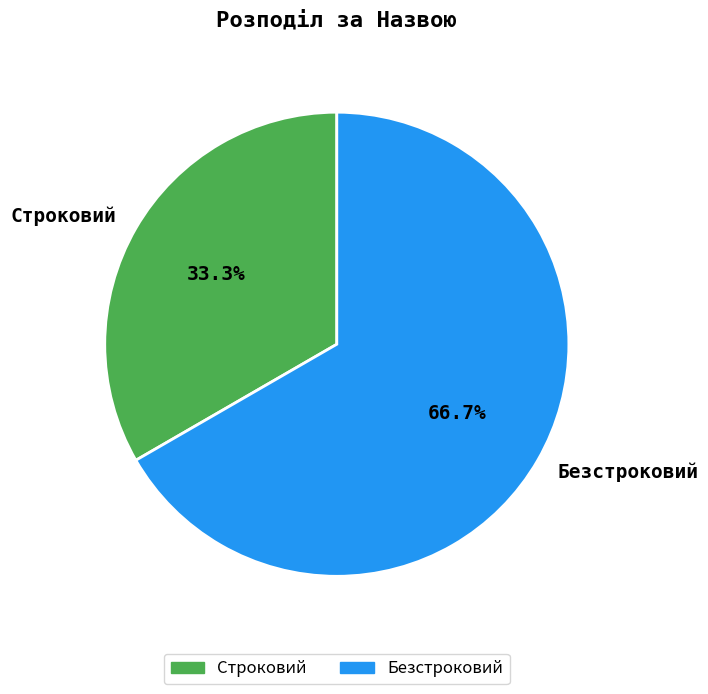

How many slices are in this pie chart?

2